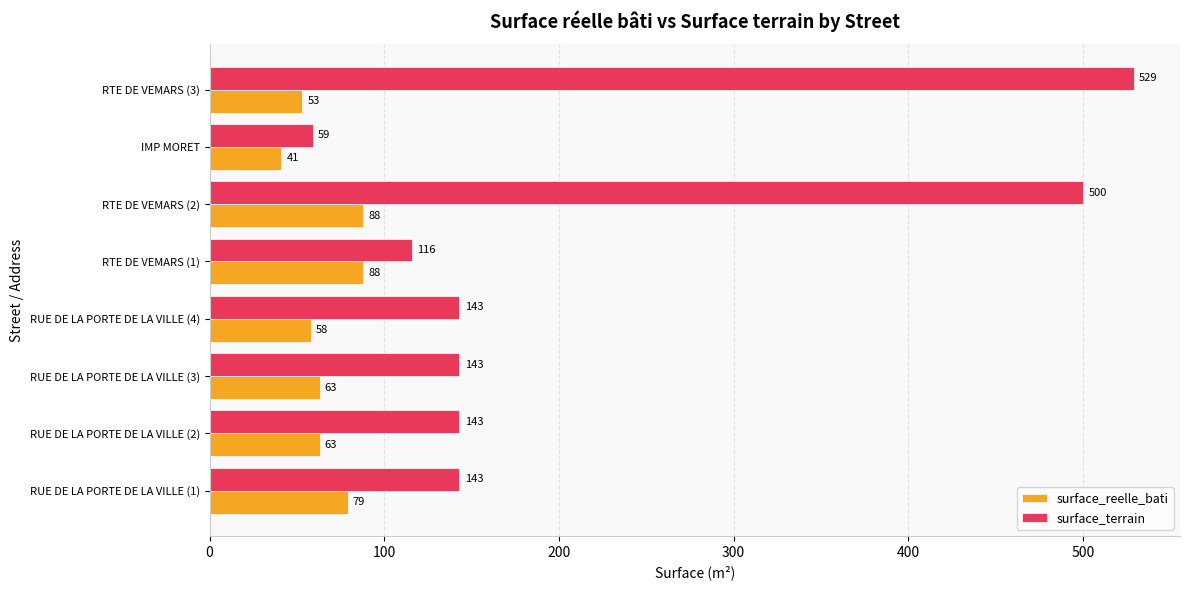

Which series has the largest range (max minus min)?

surface_terrain